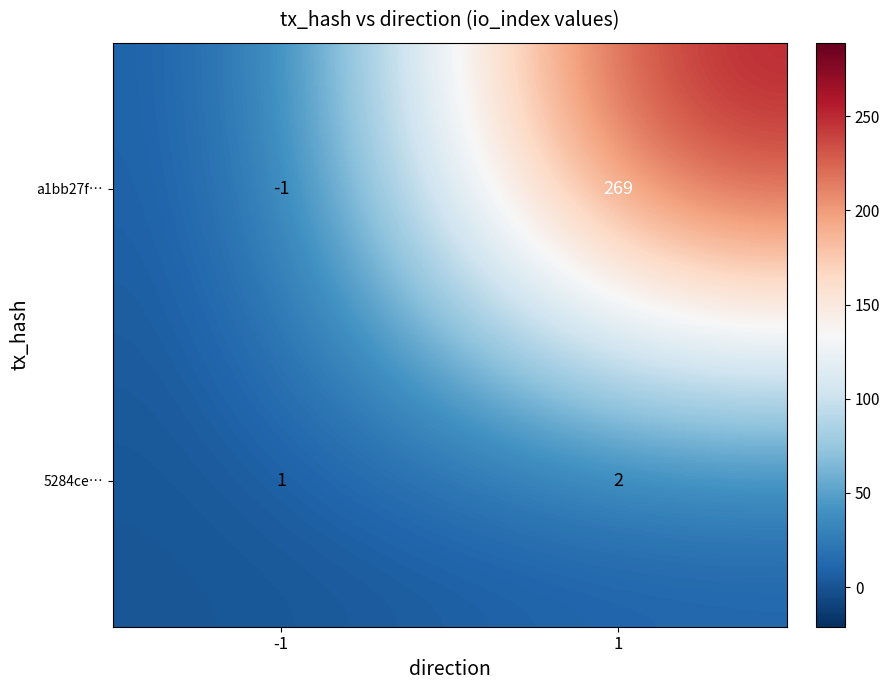

What is the average value of the a1bb27f… series?

134